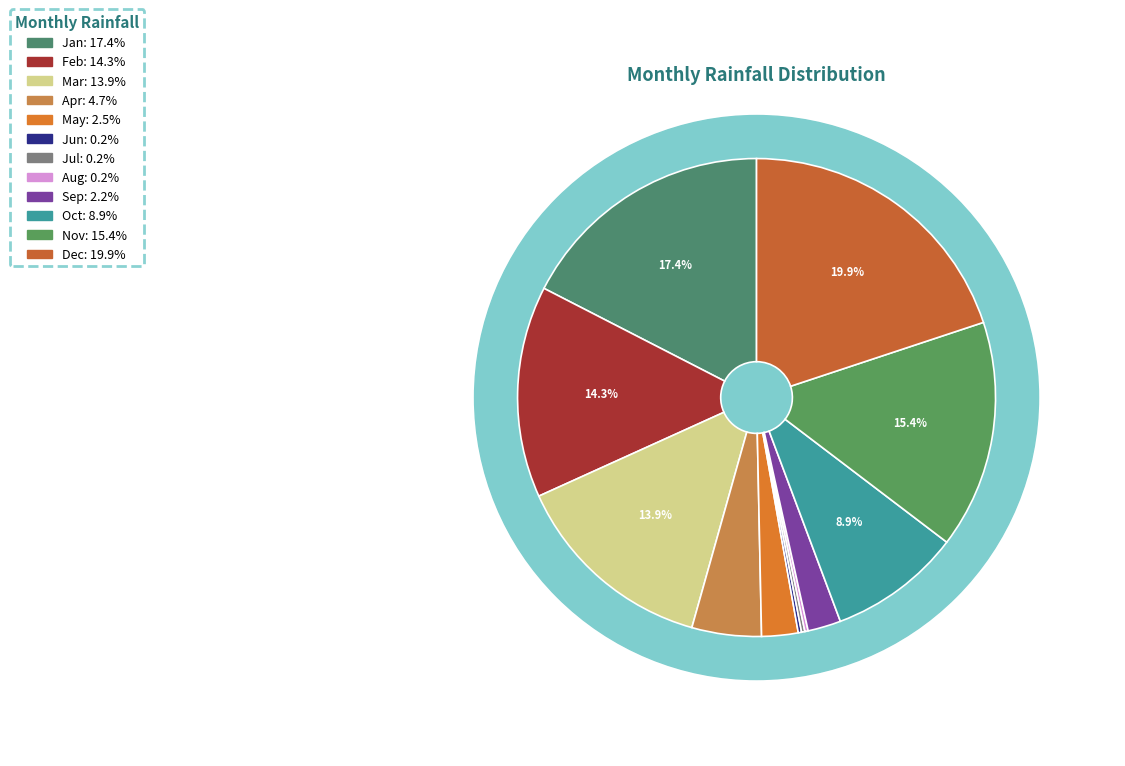

Is Aug the majority of the pie?

No